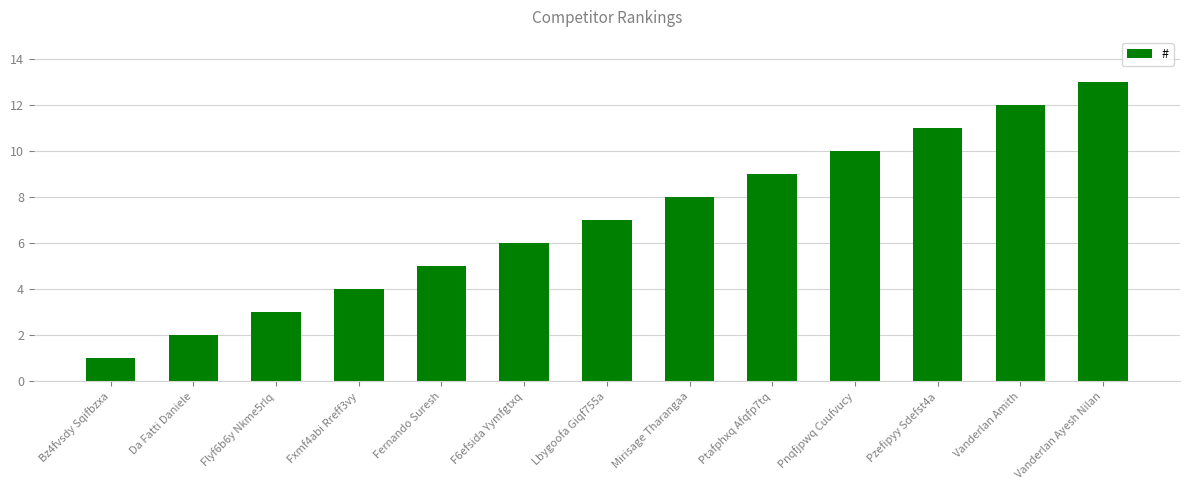

What is the sum of all values?

91